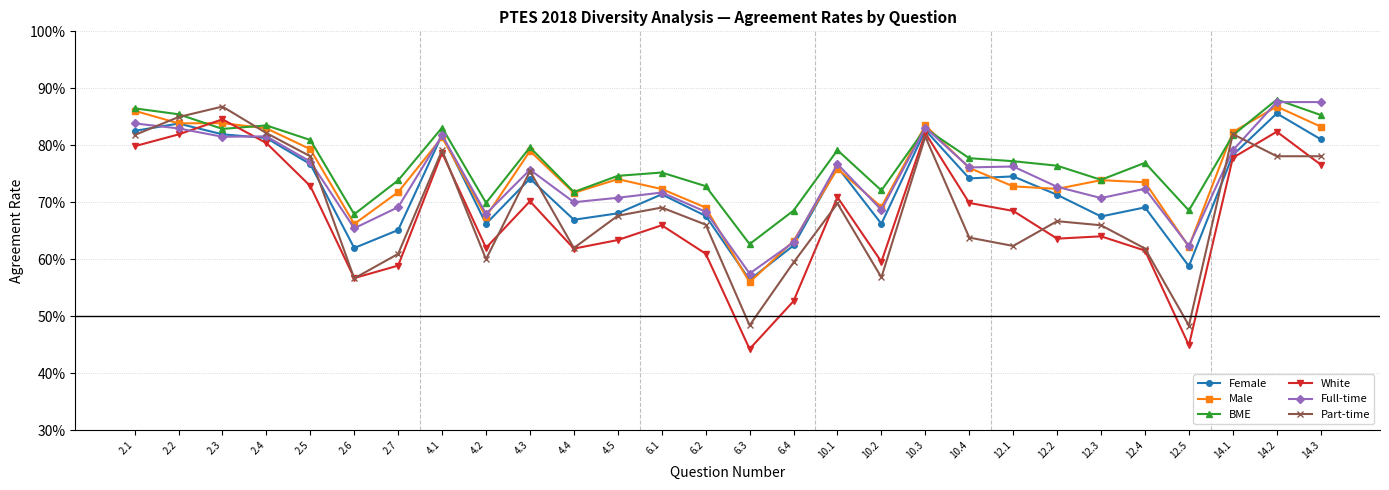

What are all the series names shown in the legend?

Female, Male, BME, White, Full-time, Part-time